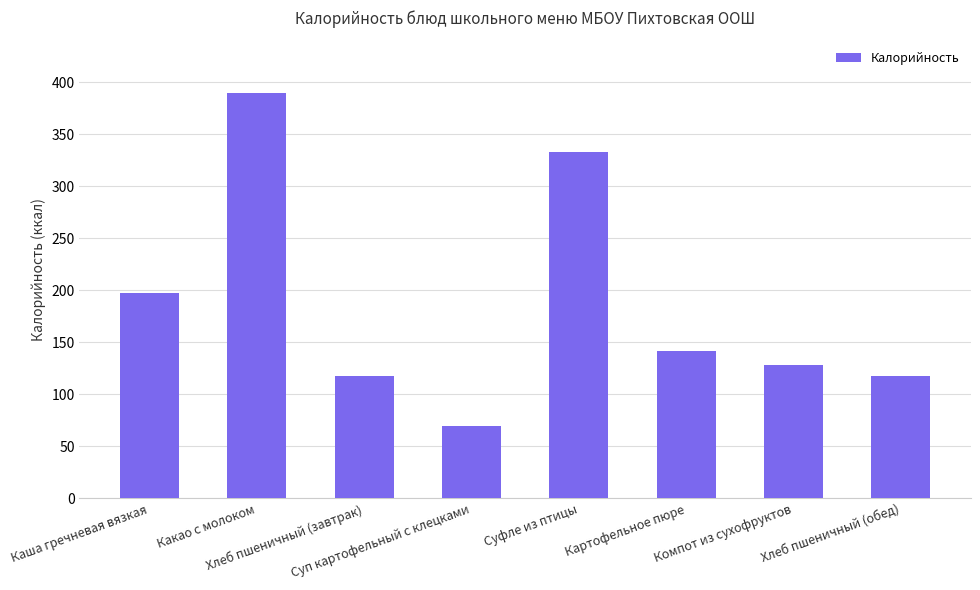

What is the change in value from Какао с молоком to Картофельное пюре?

-247